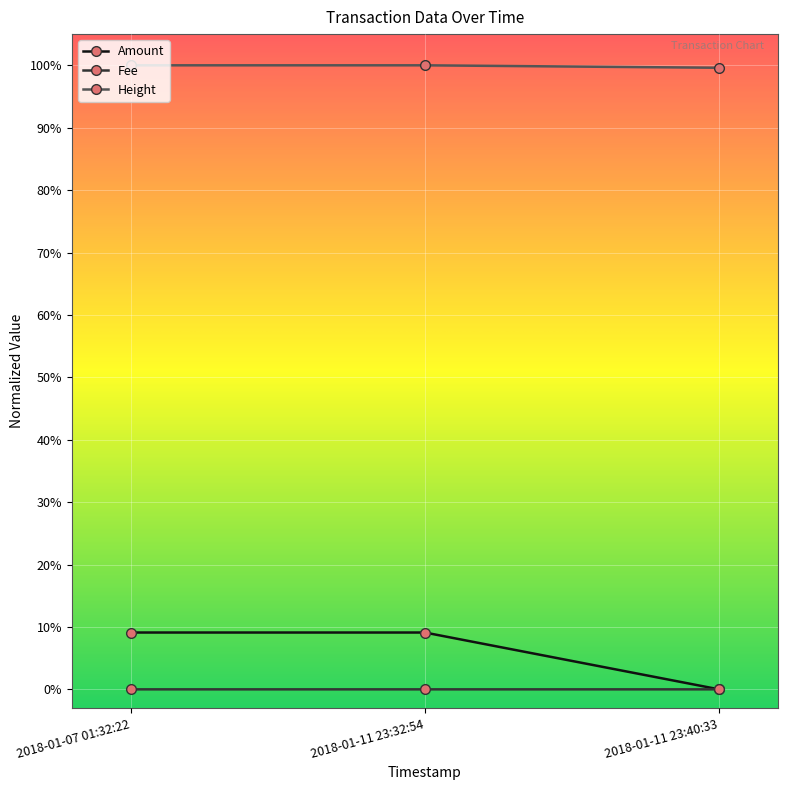

Which series has the largest total across all categories?

Height